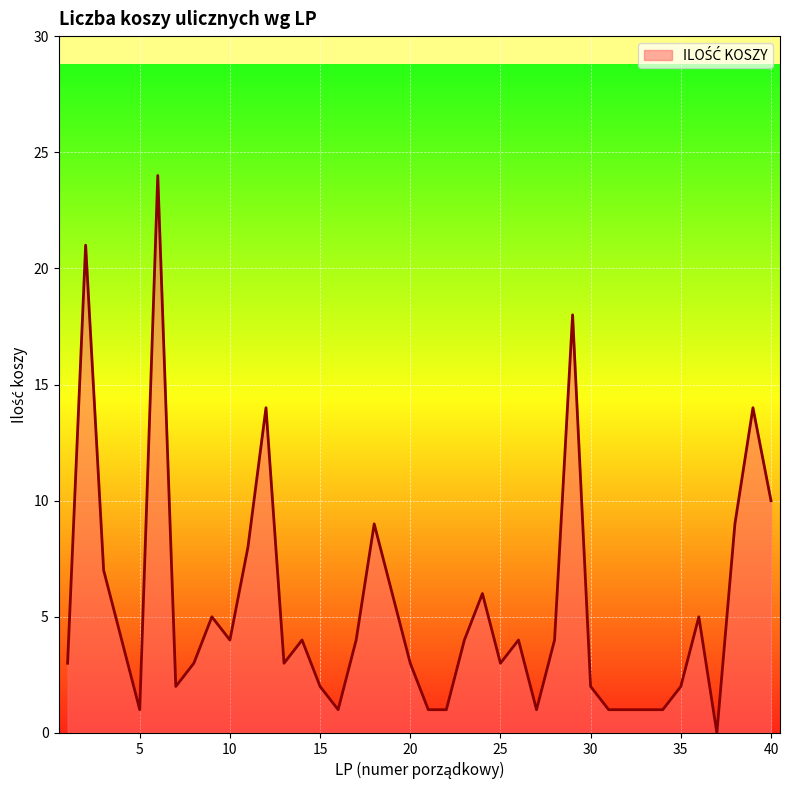

What is the maximum value shown in the chart?

24